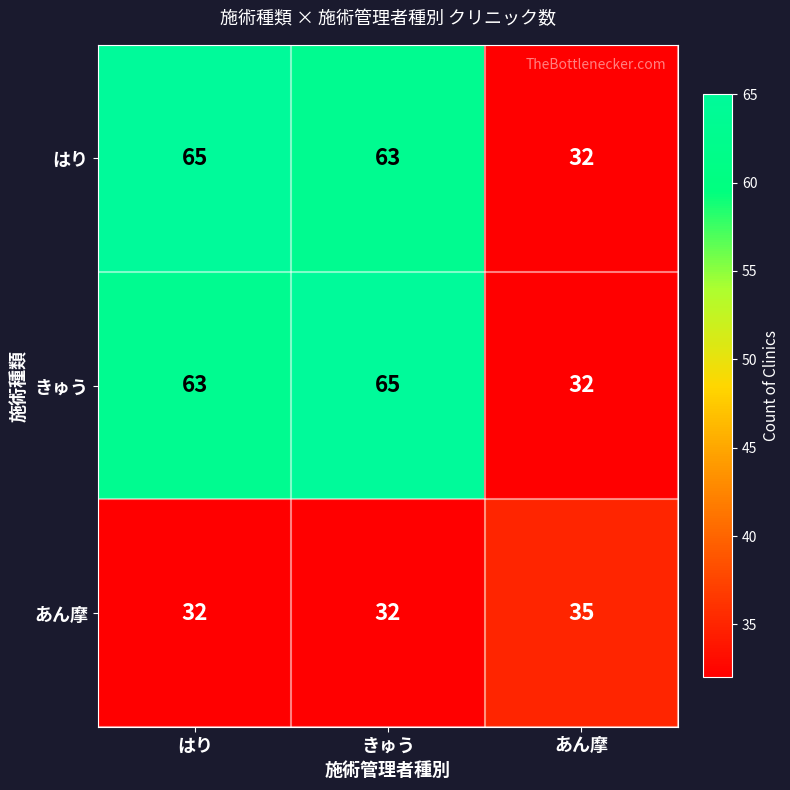

Rank the series at きゅう from lowest to highest value.

あん摩, はり, きゅう